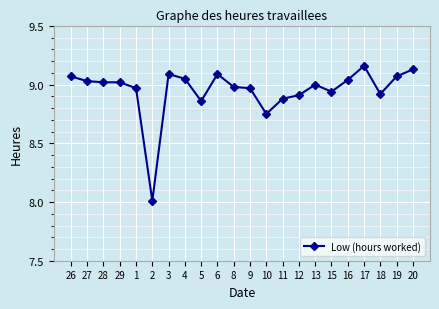

How many categories are shown in the chart?

22